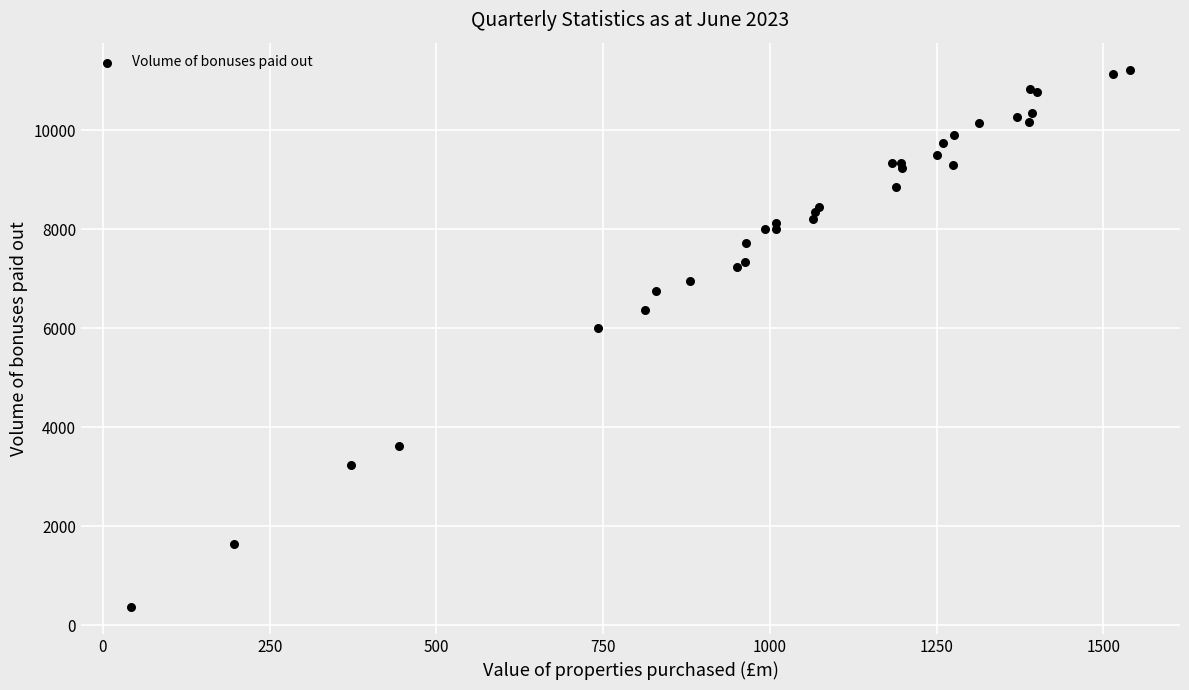

What Y value in the scatter plot is closest to 5797?

6003